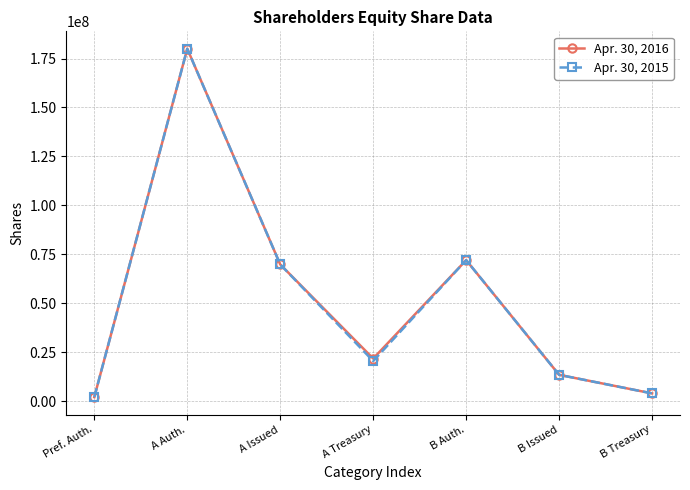

How many data points in Apr. 30, 2015 are less than 20441767?

3